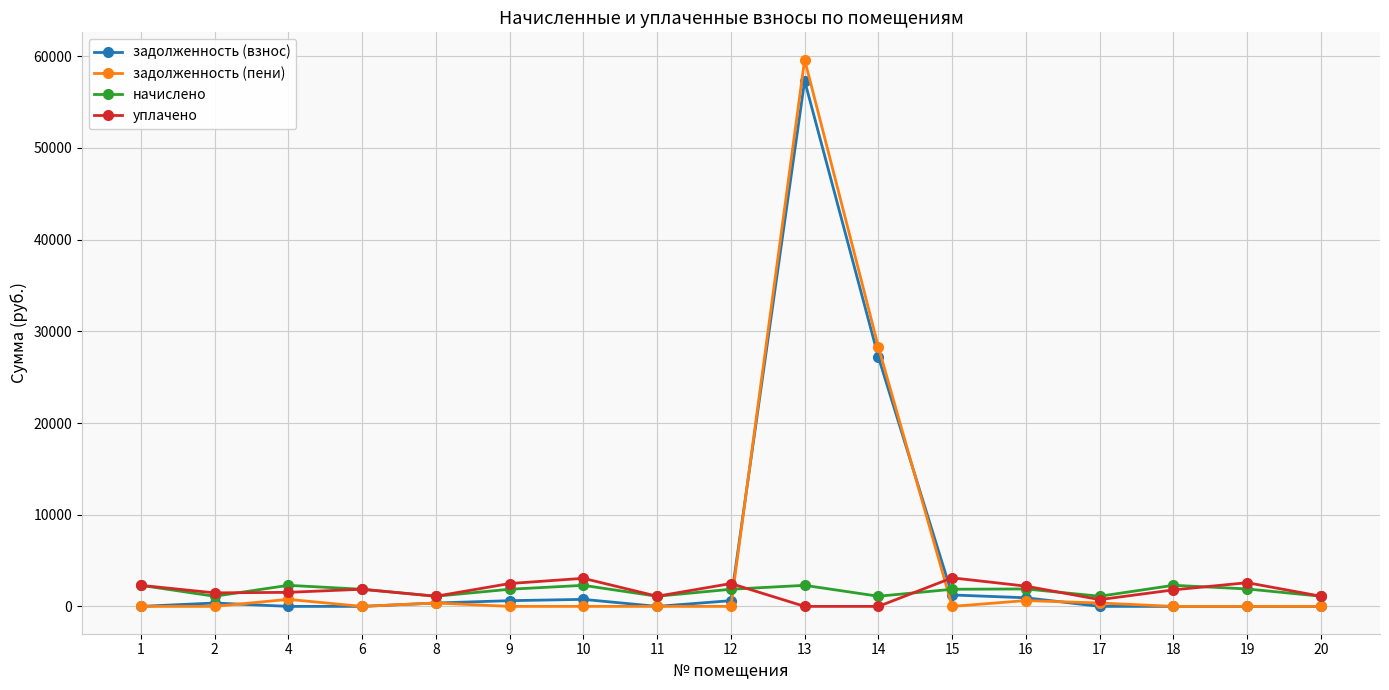

Where is задолженность (пени) nearest to the value 29817?

14